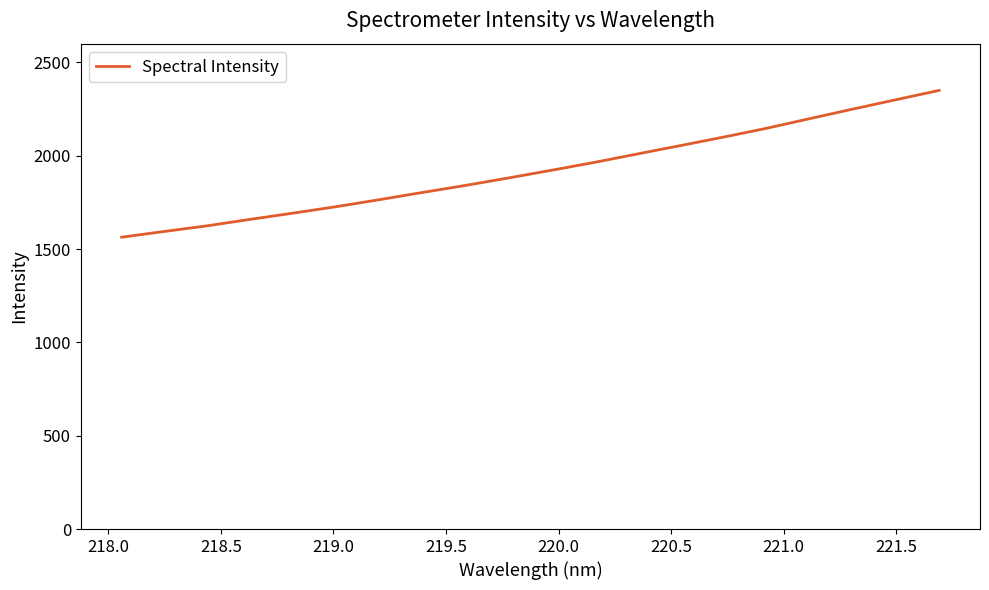

What is the minimum value shown in the chart?

1563.2